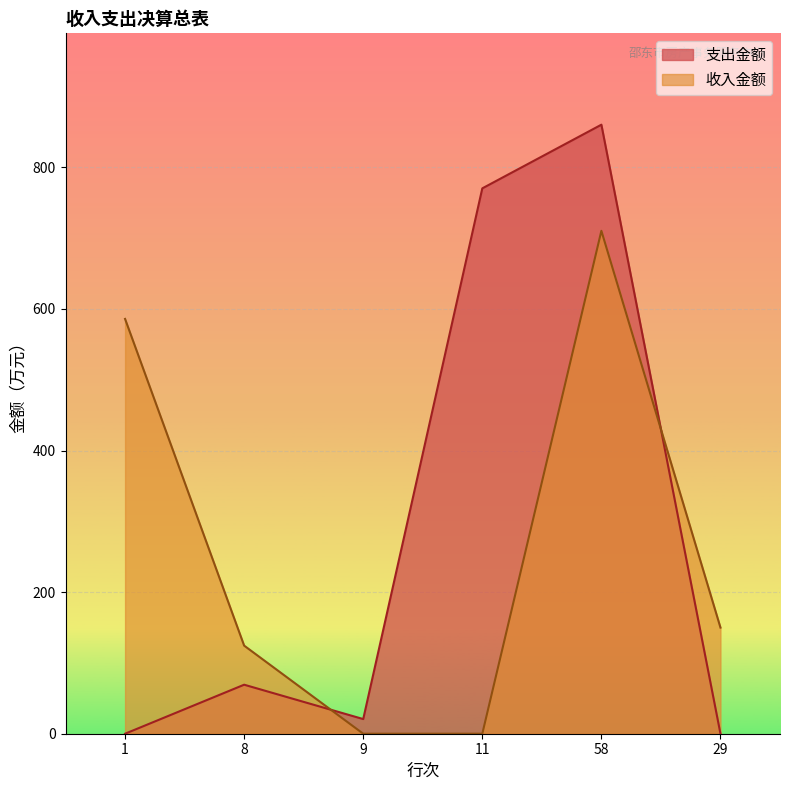

Reading right to left, transcribe all the data shown in this chart.

支出金额: 29=0.0	58=860.3	11=770.3	9=20.7	8=69.2	1=0.0
收入金额: 29=149.9	58=710.4	11=0.0	9=0.0	8=124.4	1=585.9